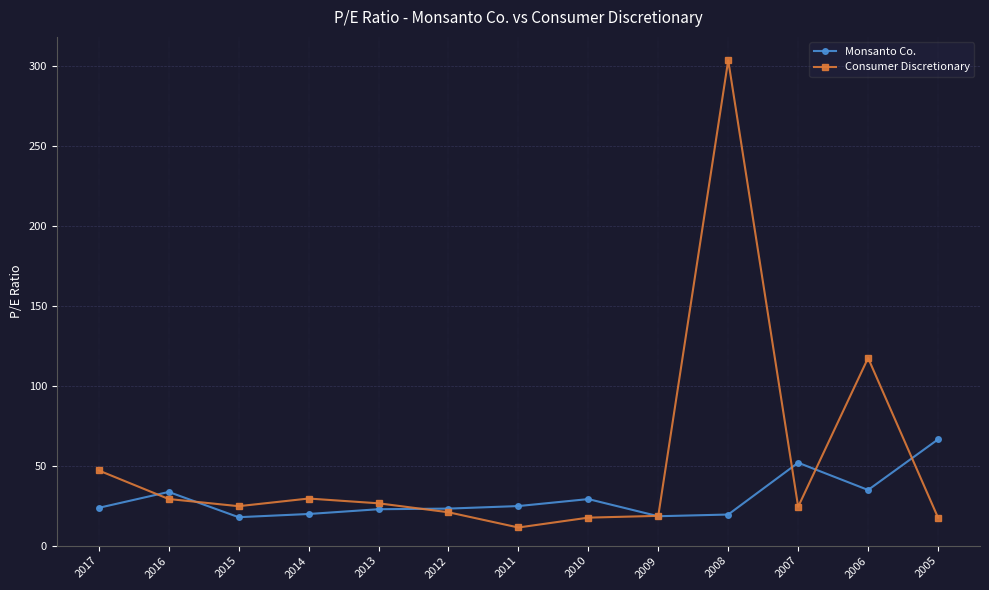

Which series changed the most between 2017 and 2011?

Consumer Discretionary